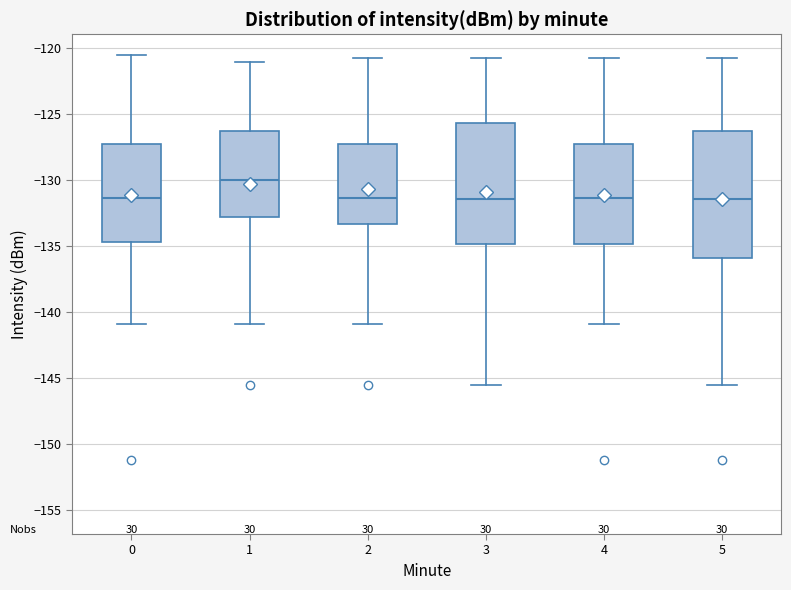

Reading left to right, read every box against the y-axis: the position of its median line, the range the box covers, and the ends of its whiskers. The values are not printed on the chart, so give them approximately, as read against the axis.

0: median -131.5, box -134.5 to -127.5, whiskers -141.0 to -120.5
1: median -130.0, box -133.0 to -126.5, whiskers -141.0 to -121.0
2: median -131.5, box -133.5 to -127.0, whiskers -141.0 to -121.0
3: median -131.5, box -135.0 to -125.5, whiskers -145.5 to -121.0
4: median -131.5, box -135.0 to -127.5, whiskers -141.0 to -121.0
5: median -131.5, box -136.0 to -126.5, whiskers -145.5 to -121.0